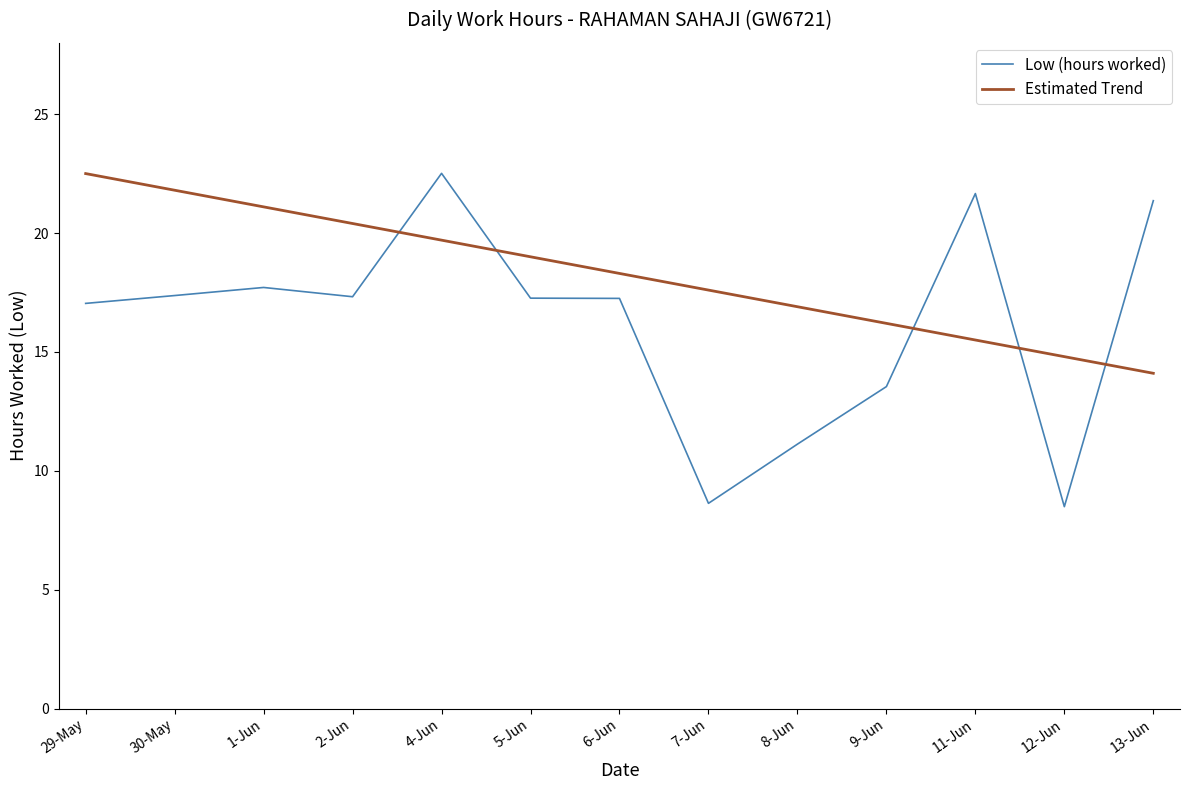

What position from the left is 12-Jun?

12